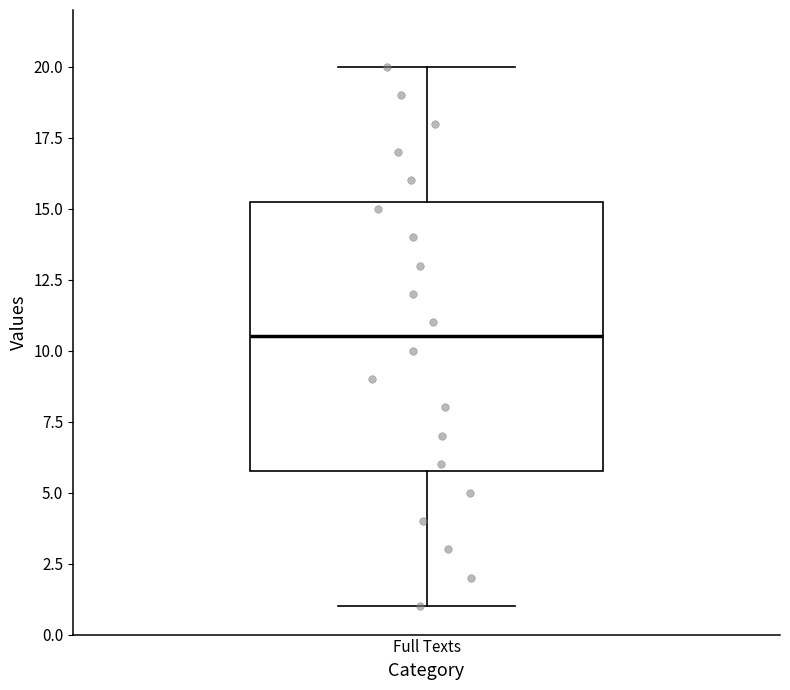

Transcribe this box plot: give where the median line is, the range the box spans, and where the two whiskers end, as read against the y-axis. The values are not printed on the chart, so give them approximately, as read against the axis.

median 10.5, box 6.0 to 15.5, whiskers 1.0 to 20.0